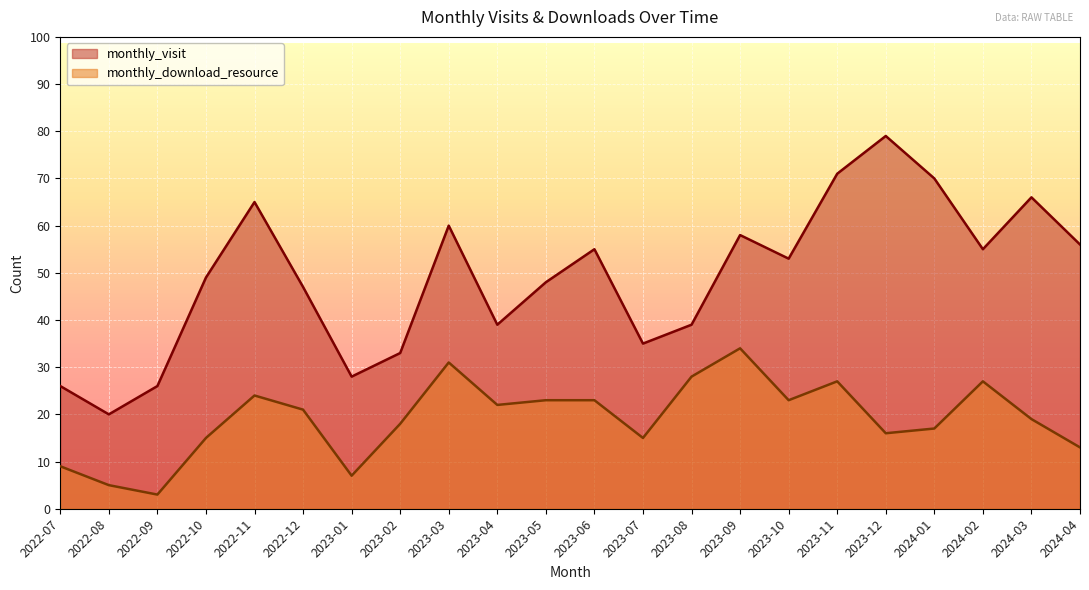

Which series has the largest total across all categories?

monthly_visit